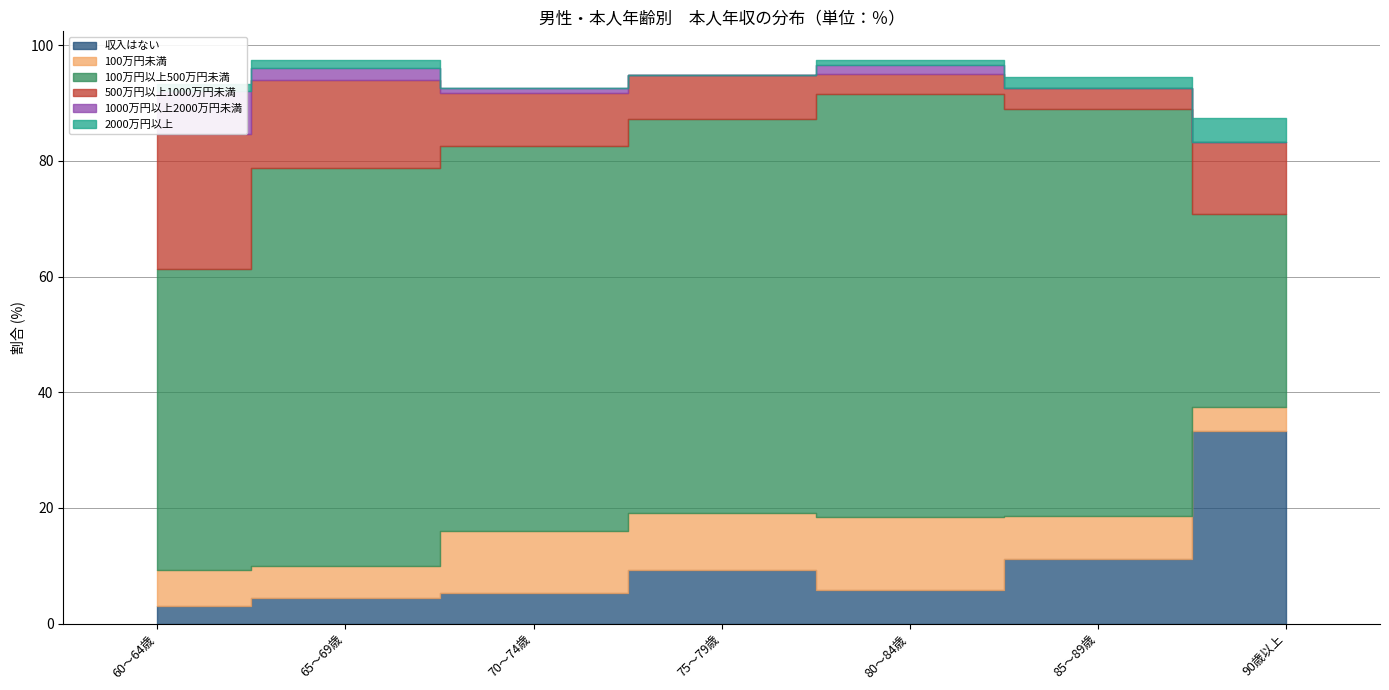

Rank the series by their maximum value, from highest to lowest.

100万円以上500万円未満, 収入はない, 500万円以上1000万円未満, 100万円未満, 1000万円以上2000万円未満, 2000万円以上